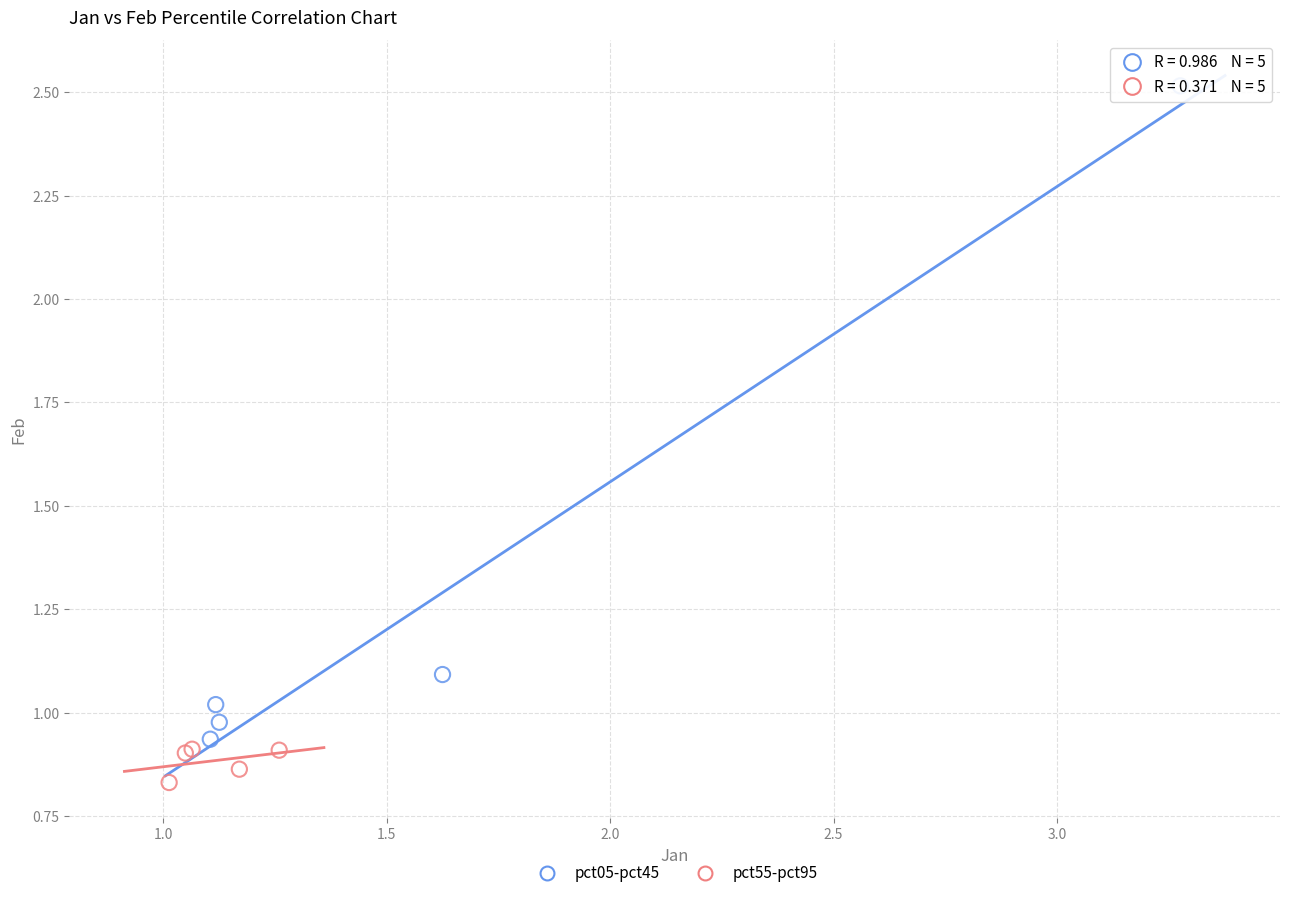

Which series has the widest spread of Y values?

pct05-pct45